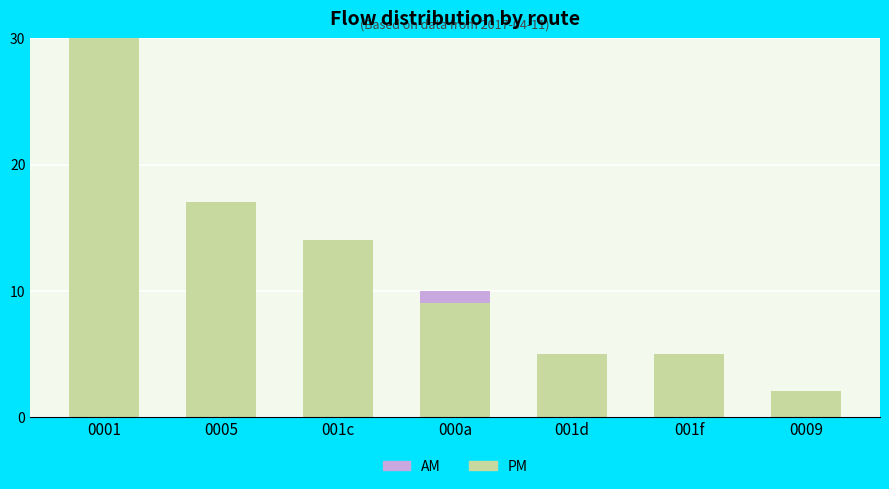

At 0009, list the series in order from smallest to largest.

AM, PM